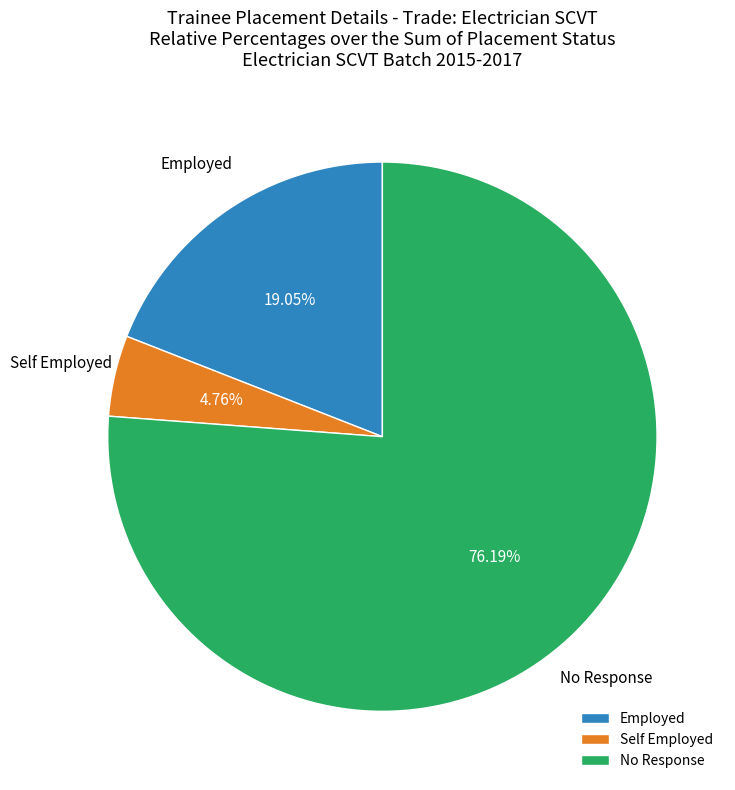

Which category accounts for the majority?

No Response